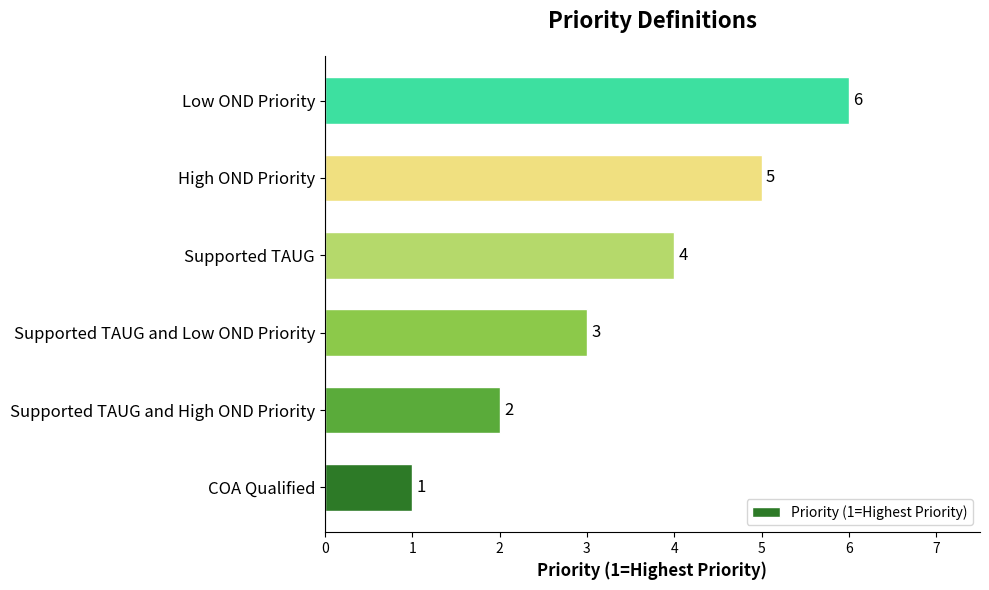

Where is the data nearest to the value 3?

Supported TAUG and Low OND Priority